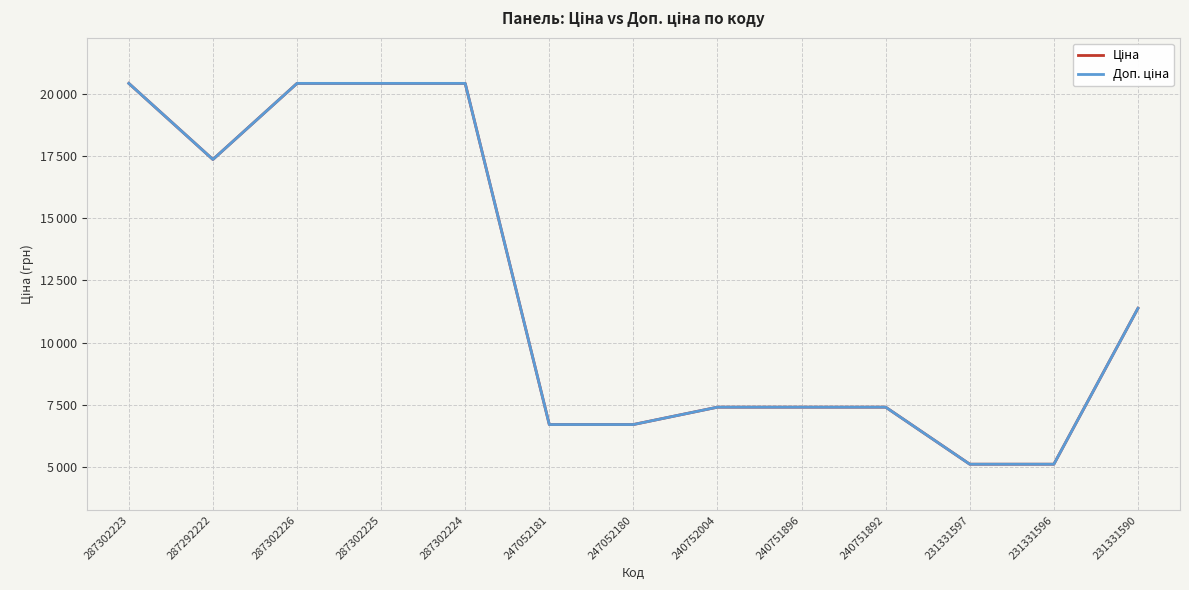

Reading left to right, extract all data points from this chart.

Ціна: 287302223=20407.8	287292222=17353.6	287302226=20407.8	287302225=20407.8	287302224=20407.8	247052181=6713.0	247052180=6713.0	240752004=7410.0	240751896=7410.0	240751892=7410.0	231331597=5120.4	231331596=5120.4	231331590=11378.7
Доп. ціна: 287302223=20407.8	287292222=17353.6	287302226=20407.8	287302225=20407.8	287302224=20407.8	247052181=6713.0	247052180=6713.0	240752004=7410.0	240751896=7410.0	240751892=7410.0	231331597=5120.0	231331596=5120.0	231331590=11378.7